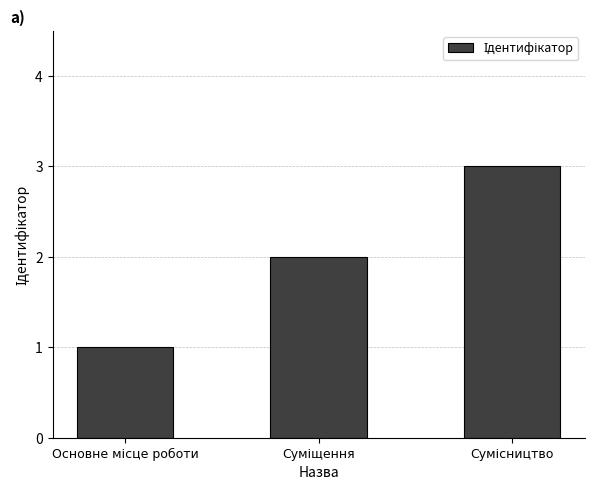

Reading left to right, extract all data points from this chart.

1	2	3